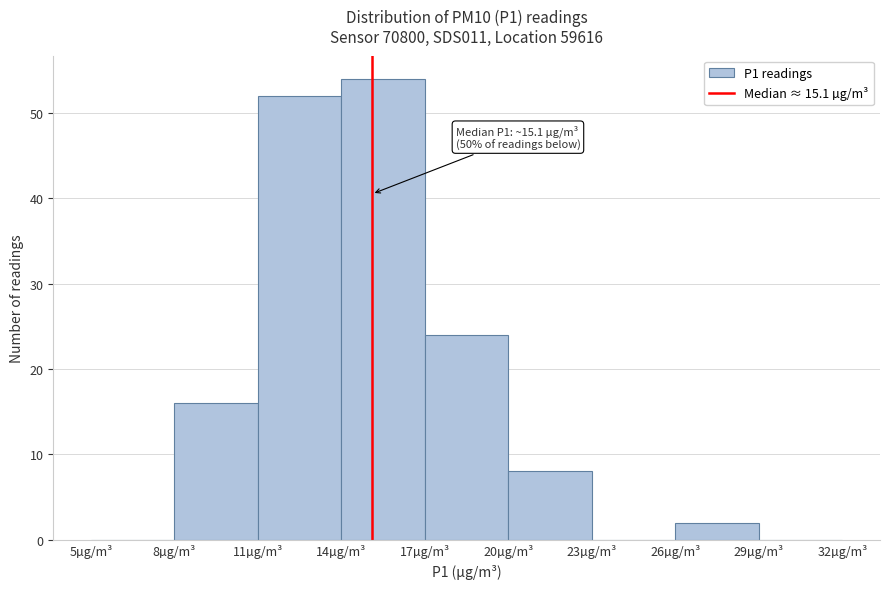

Over which range of the x-axis is the bar tallest?

14 to 17